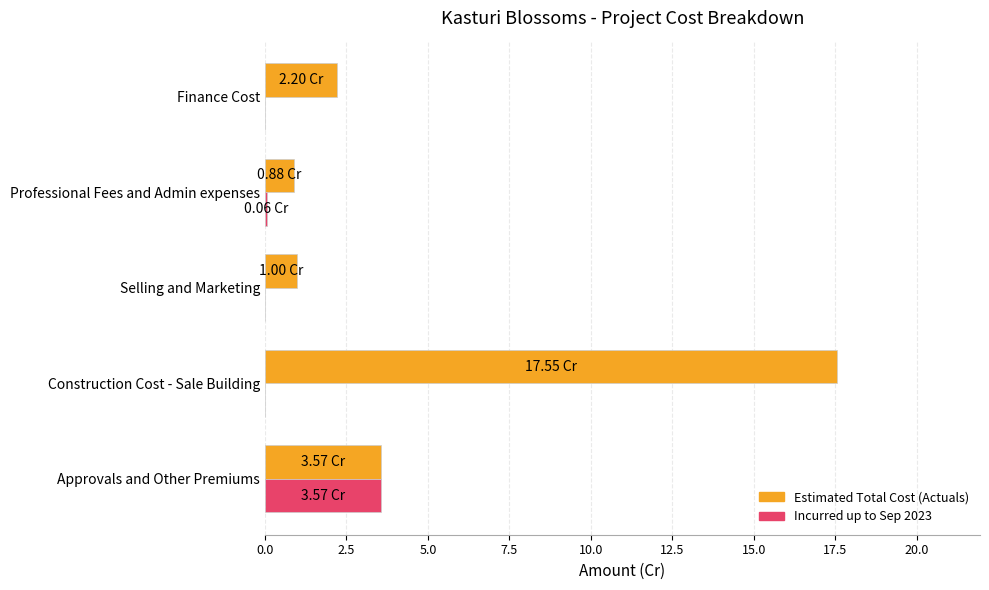

What is the sum of the Incurred up to Sep 2023 values at Approvals and Other Premiums and Construction Cost - Sale Building?

3.6